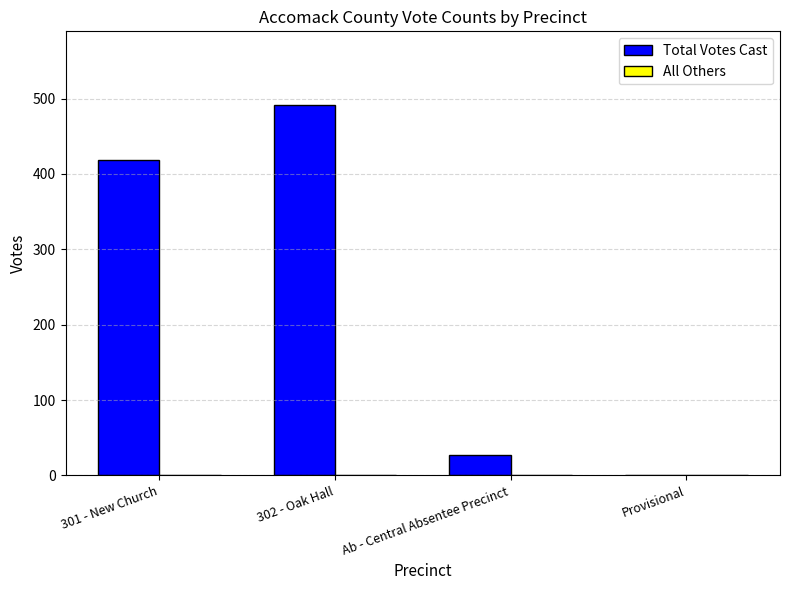

Where is Total Votes Cast nearest to the value 245?

301 - New Church